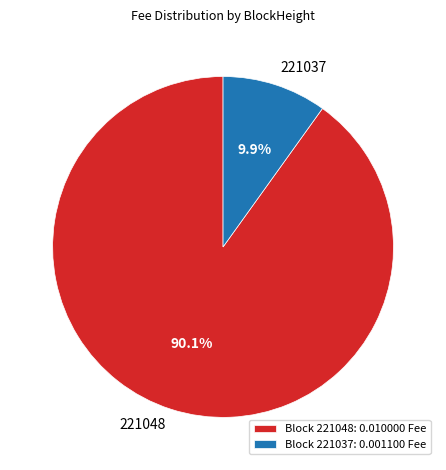

To the nearest percent, what is the combined percentage of 221048 and 221037?

100%